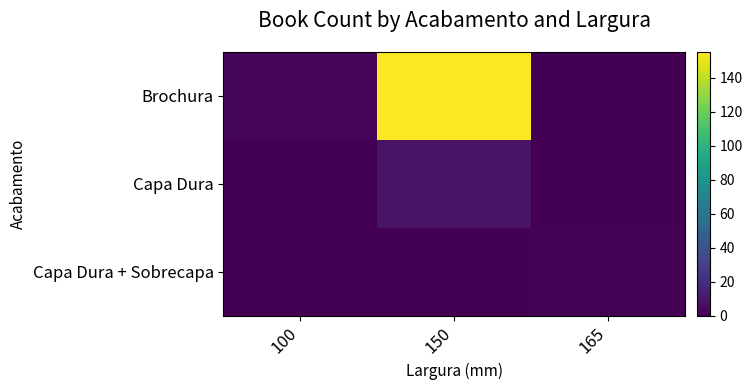

Which category has the highest value across all series?

150